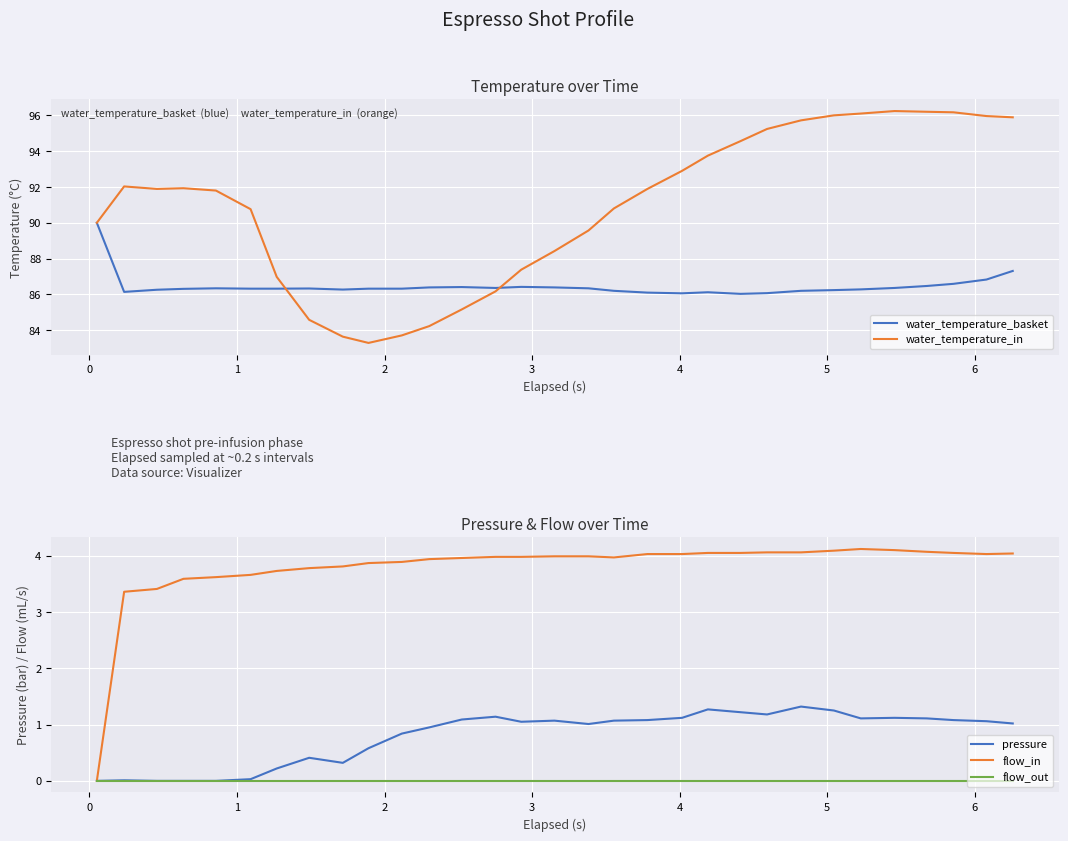

What is the minimum value for water_temperature_basket?

86.0